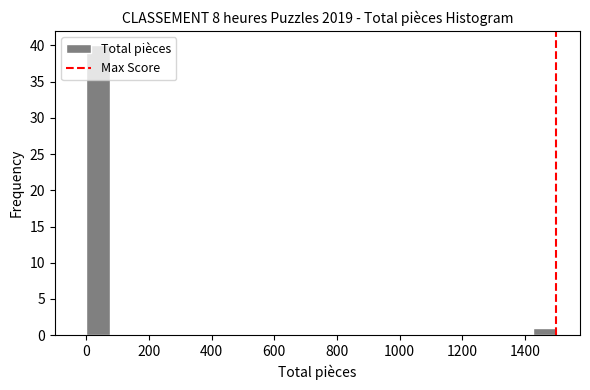

Read against the x-axis, roughly where is the centre of the tallest bar?

40